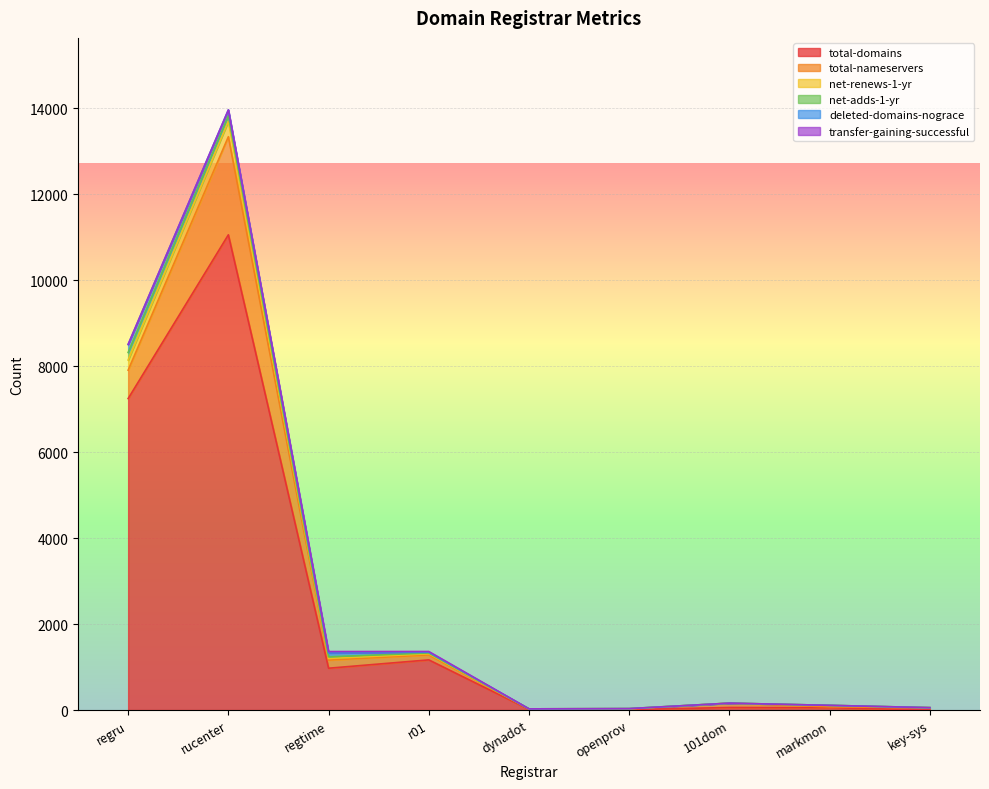

What is the value of the net-renews-1-yr point at the 9th from the left?

1